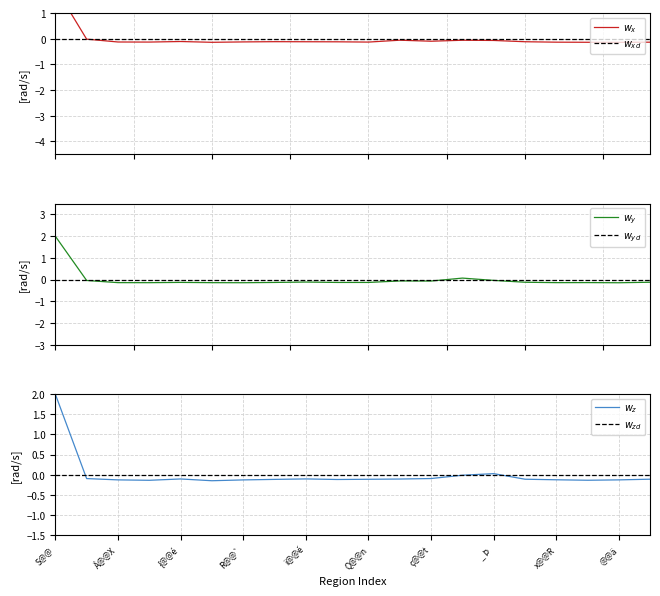

At which label does $w_x$ reach its peak?

S@@